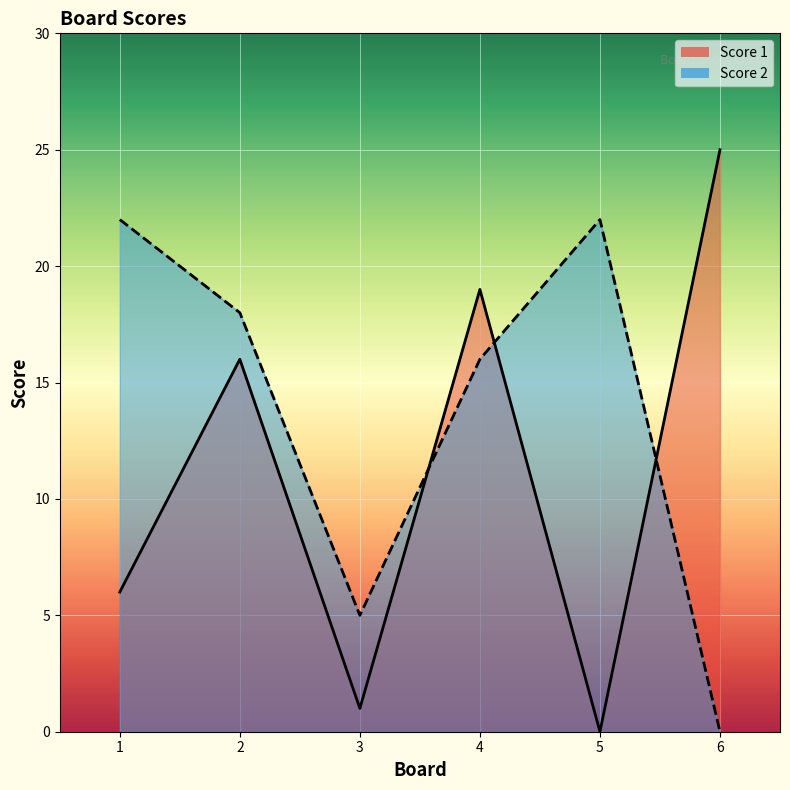

At 1, list the series in order from largest to smallest.

Score 2, Score 1